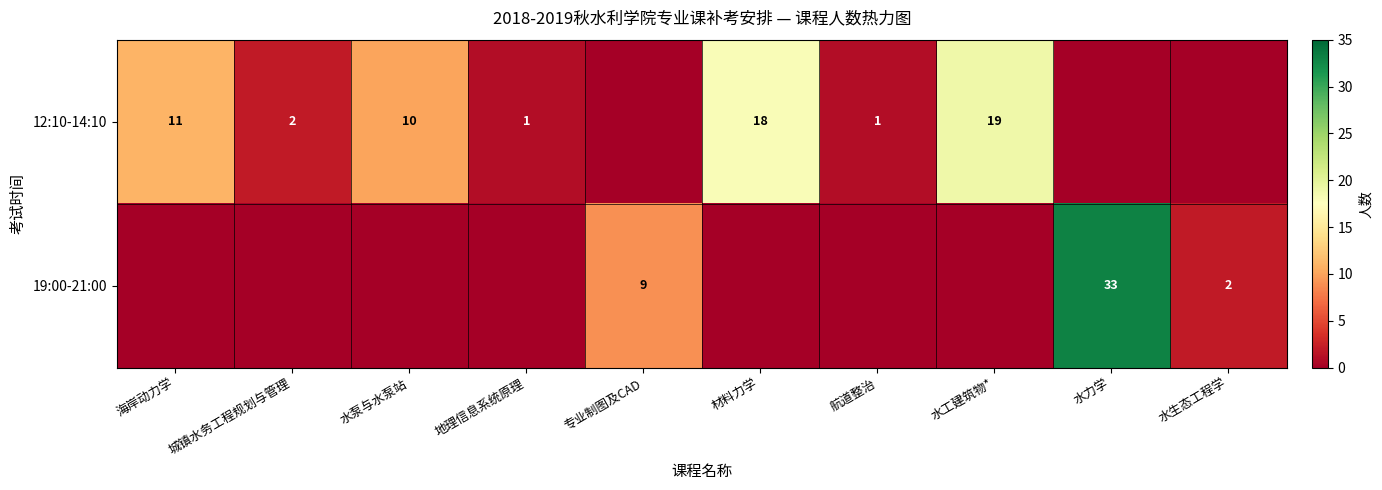

What is the difference between the 12:10-14:10 values at 地理信息系统原理 and 水泵与水泵站?

9